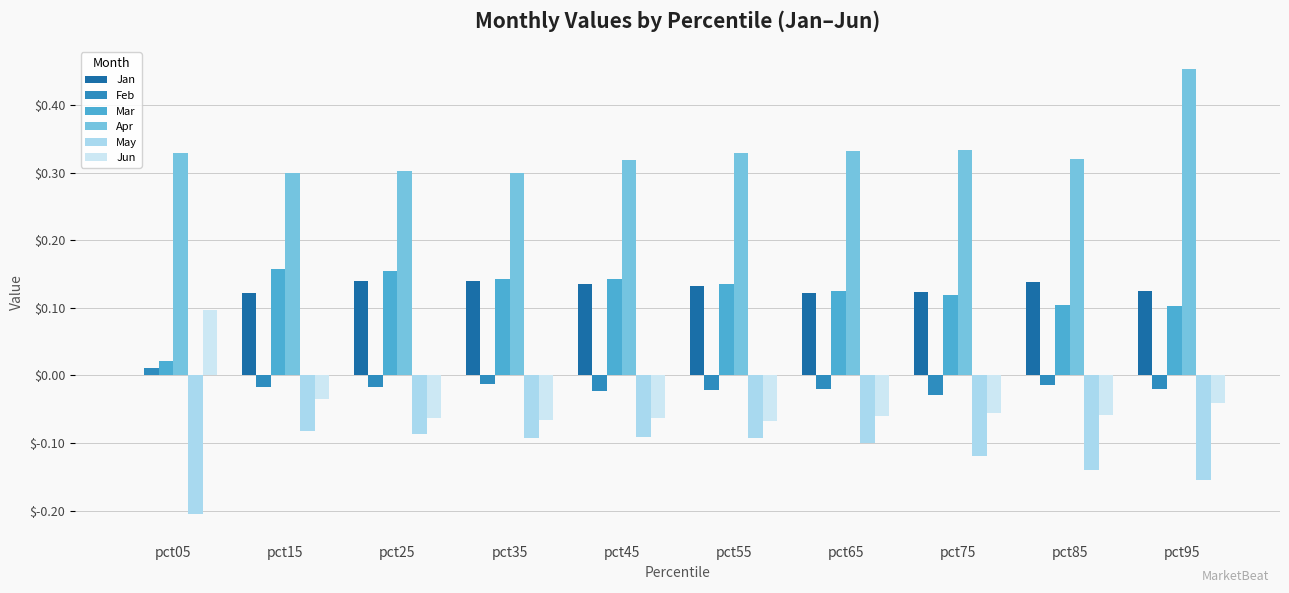

How many data points in Feb are above 0?

1